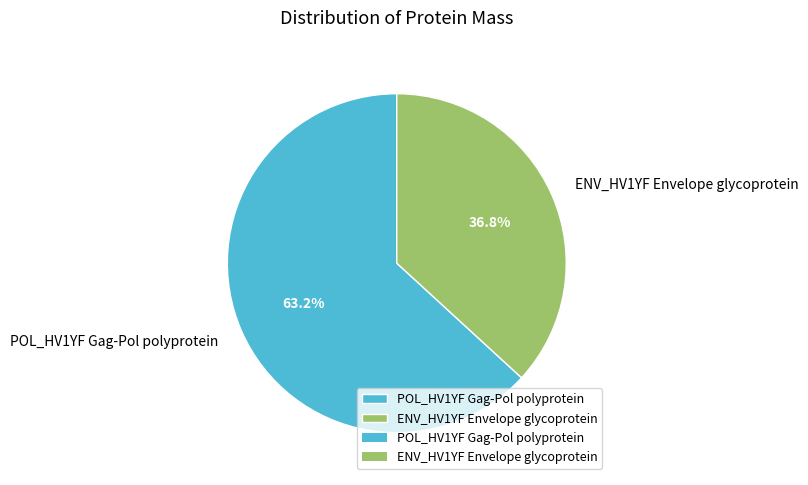

Approximately how many times larger is the value at POL_HV1YF Gag-Pol polyprotein compared to ENV_HV1YF Envelope glycoprotein?

1.7